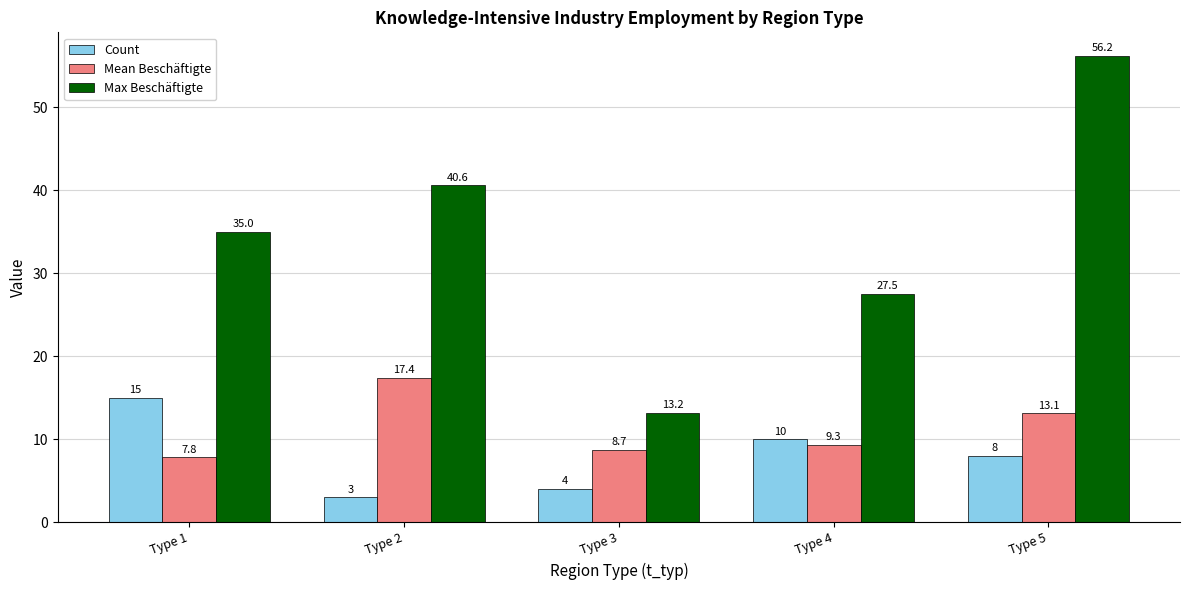

What value does the Max Beschäftigte series have at Type 4?

27.5